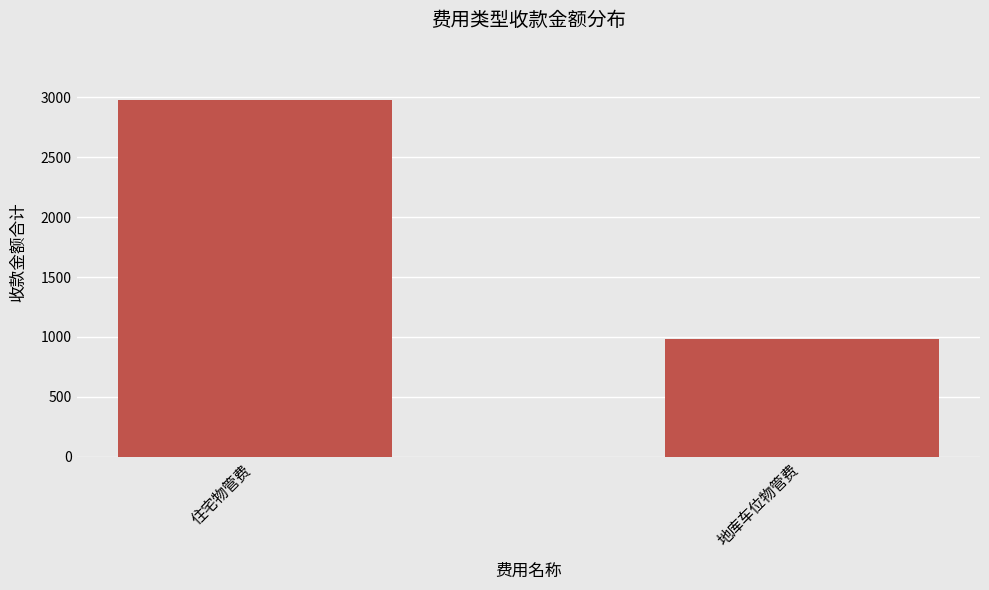

What is the change in value from 住宅物管费 to 地库车位物管费?

-1995.4